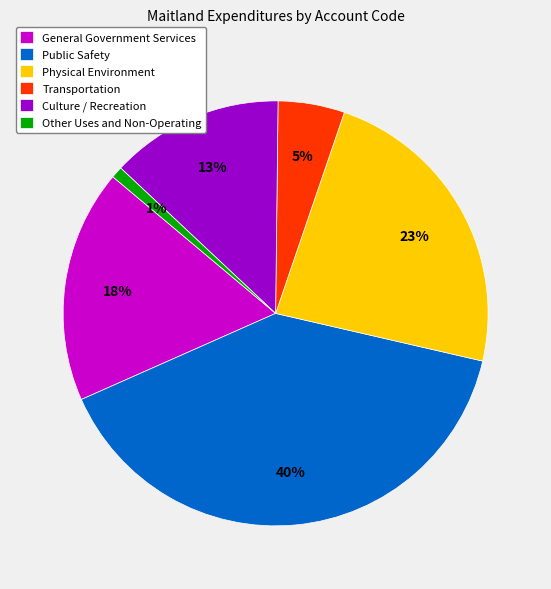

Which category has the biggest portion of the pie?

Public Safety